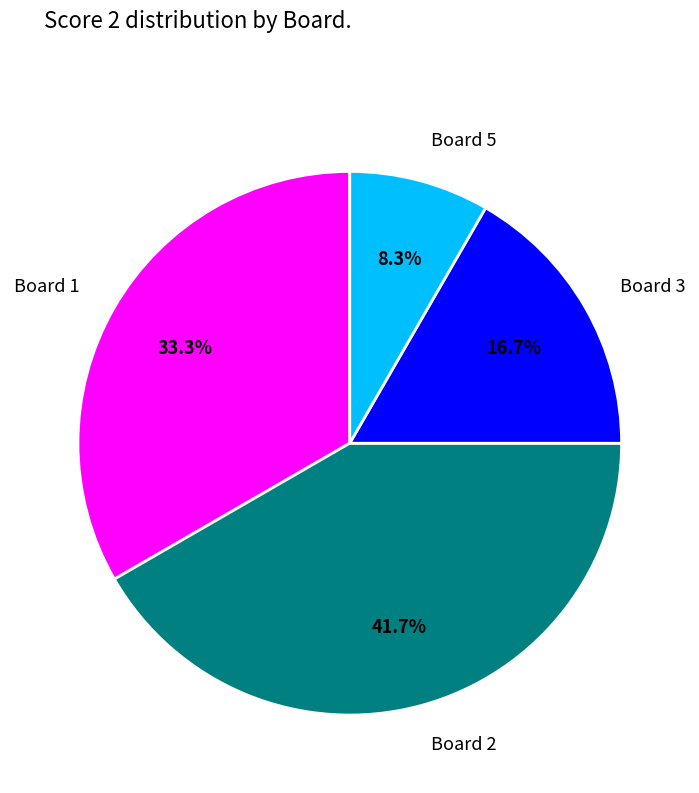

Is Board 5 the majority of the pie?

No